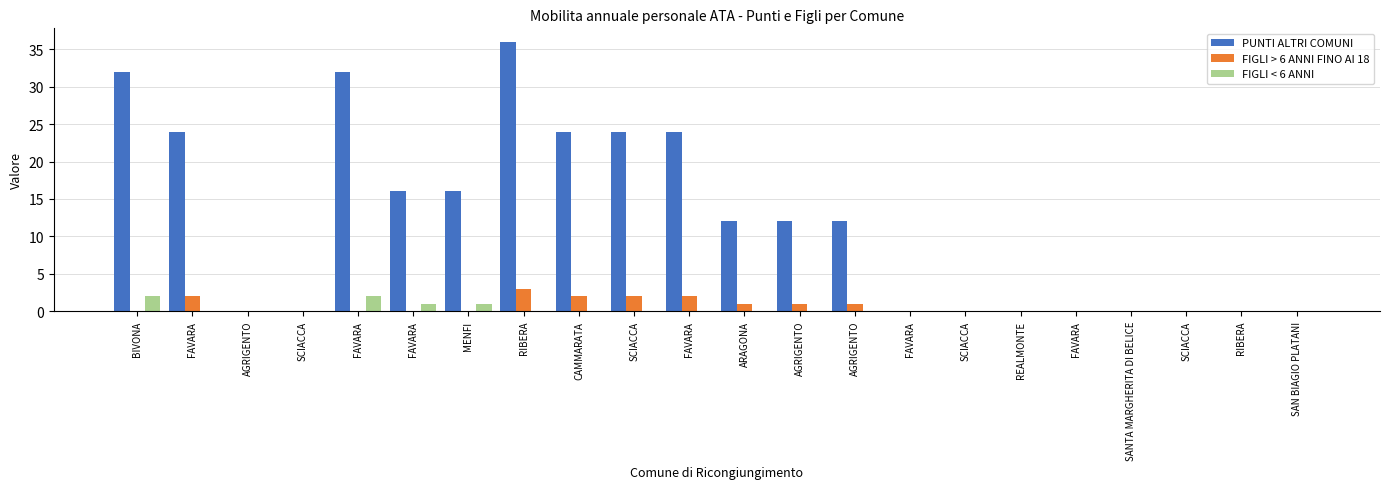

The value of FIGLI < 6 ANNI at AGRIGENTO is -1. True or false?

False